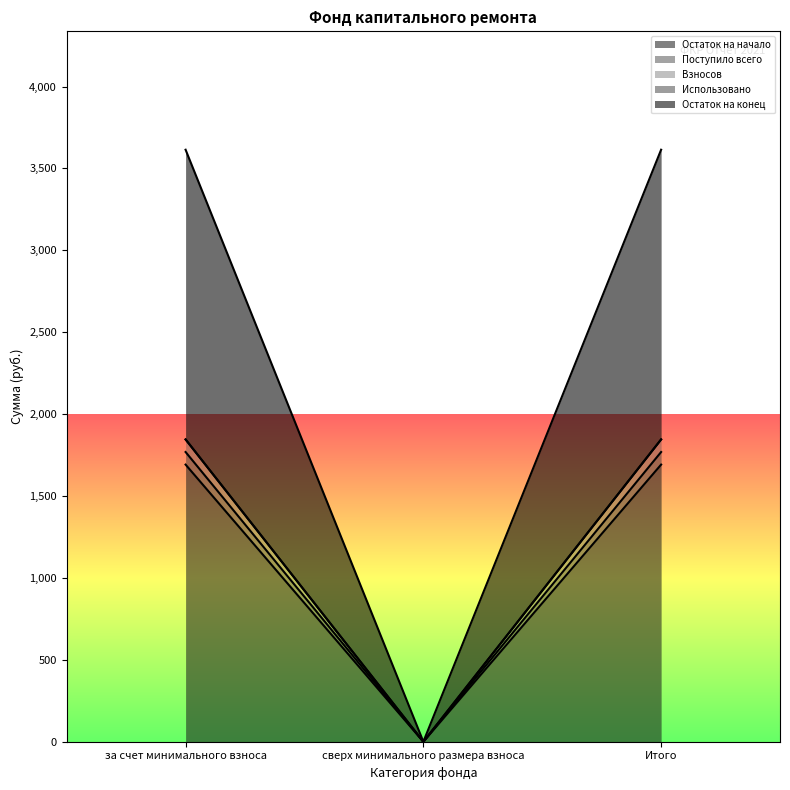

Is it true that Остаток на конец equals 1845.5 at за счет минимального взноса?

True